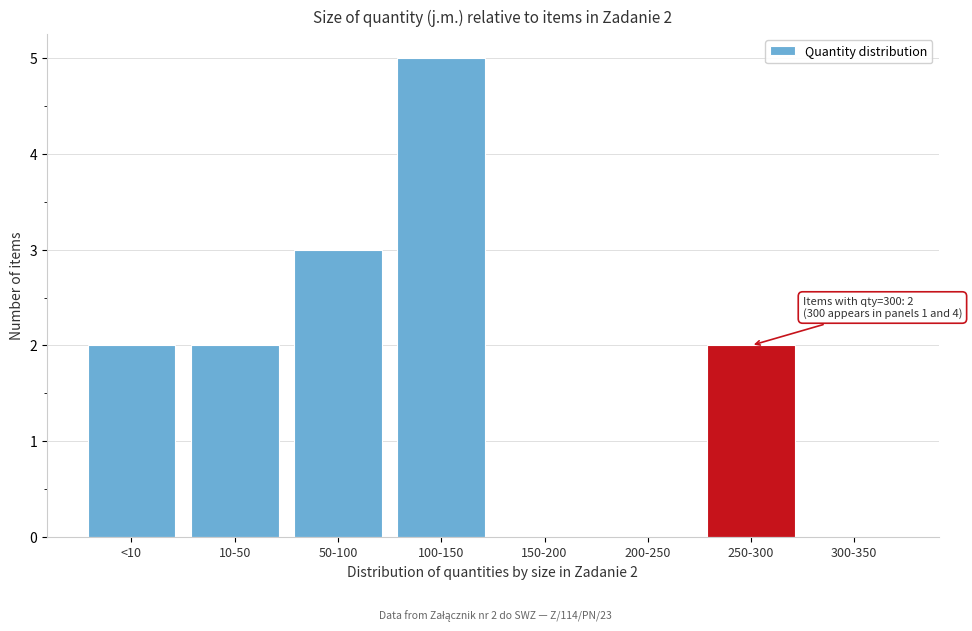

Reading right to left, list all the values displayed in this chart.

300-350=0	250-300=2	200-250=0	150-200=0	100-150=5	50-100=3	10-50=2	<10=2